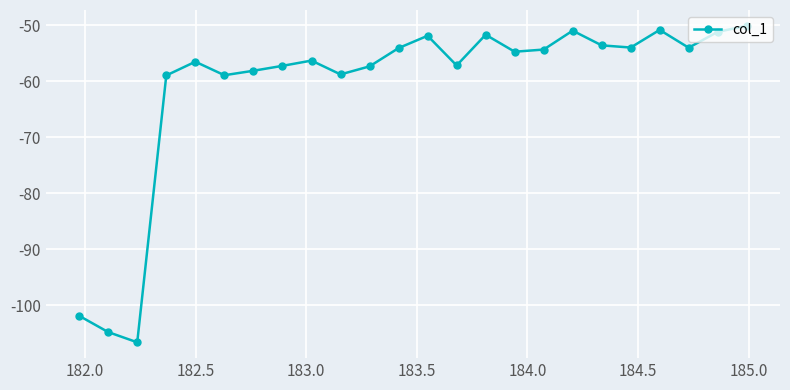

What is the difference between the maximum and minimum values?

56.5